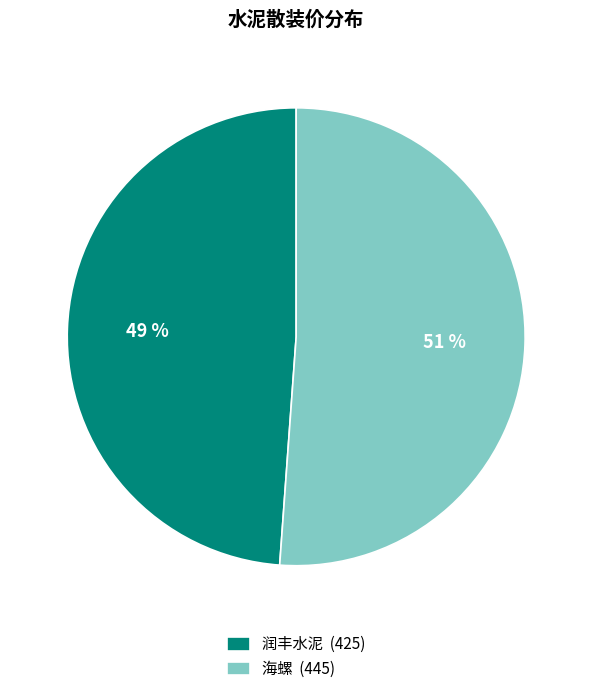

Which category has the smallest portion of the pie?

润丰水泥